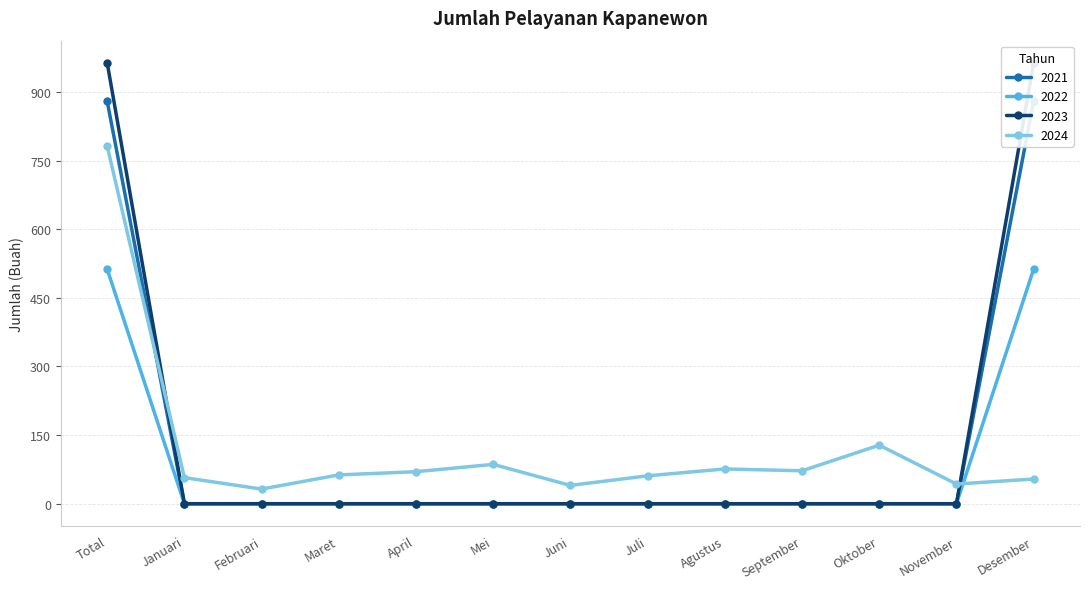

What is the difference between the second highest and second lowest values in the 2024 series?

88